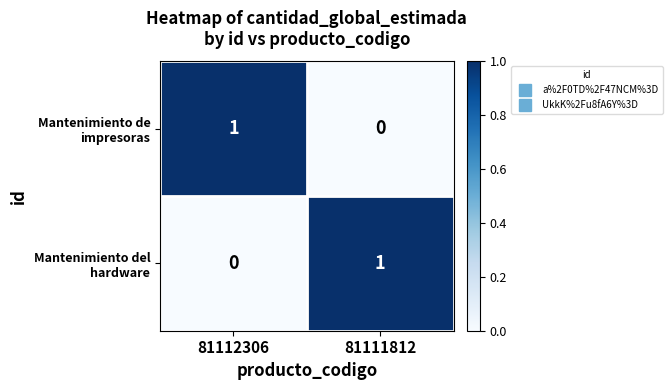

What is the total value across all series at 81112306?

1